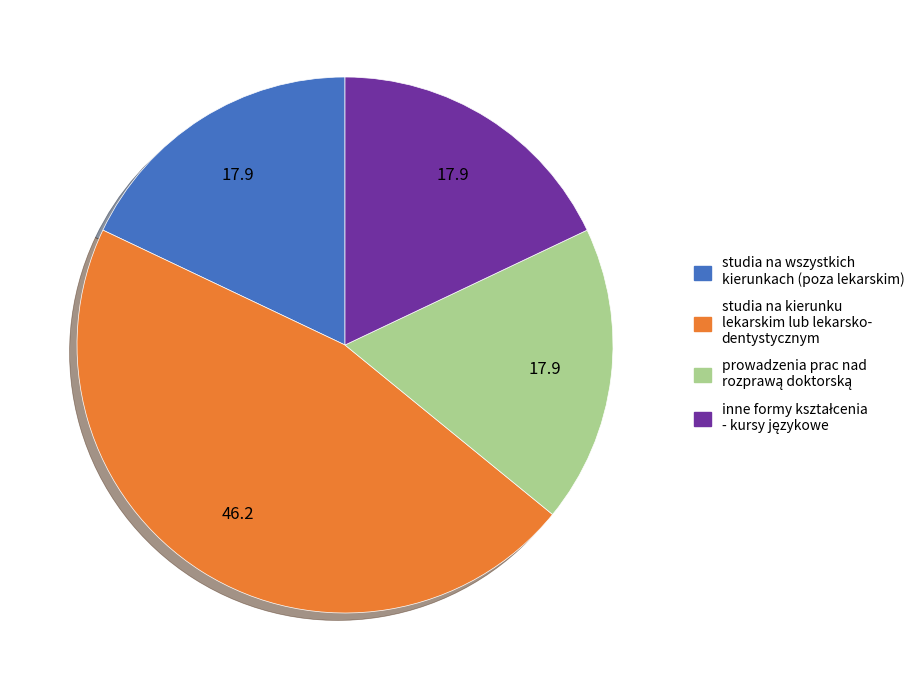

Is there any slice that represents more than half of the pie?

No